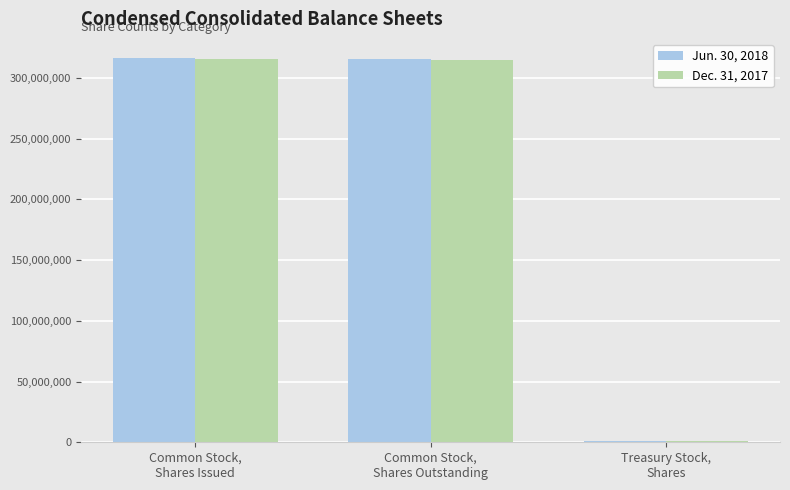

What is the approximate value of Jun. 30, 2018 at Treasury Stock,
Shares, to the nearest 10?

1055720